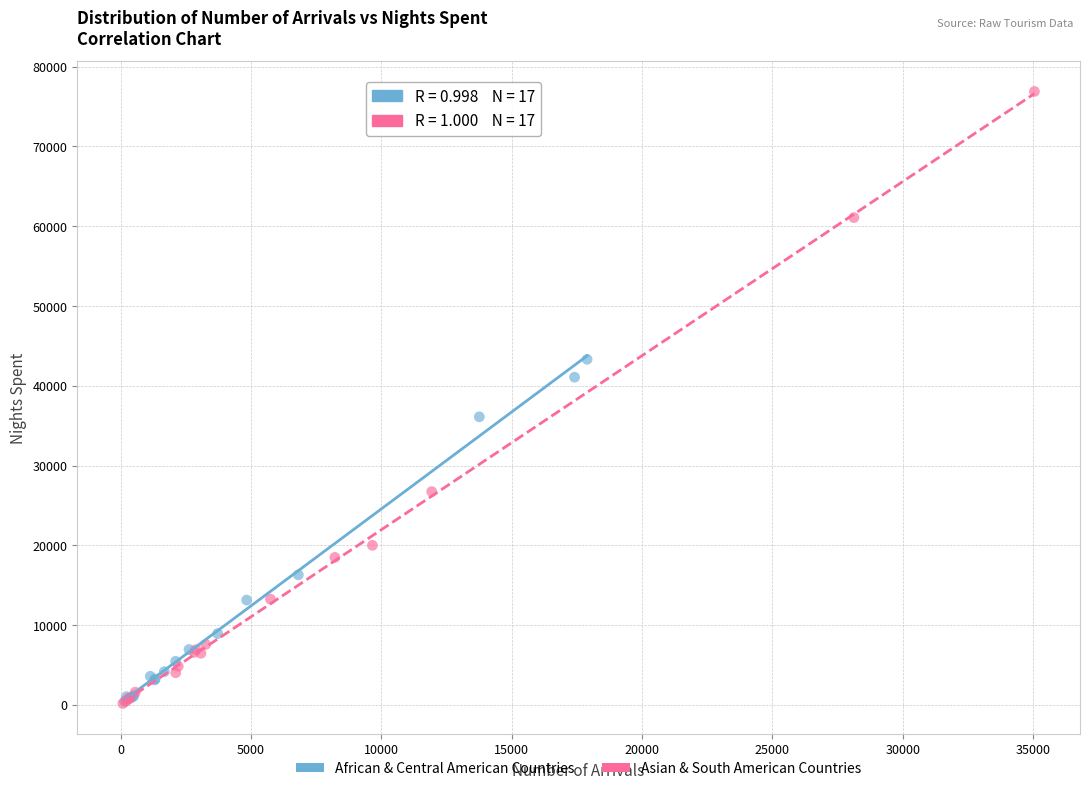

Which series reaches the maximum Y coordinate?

Asian & South American Countries